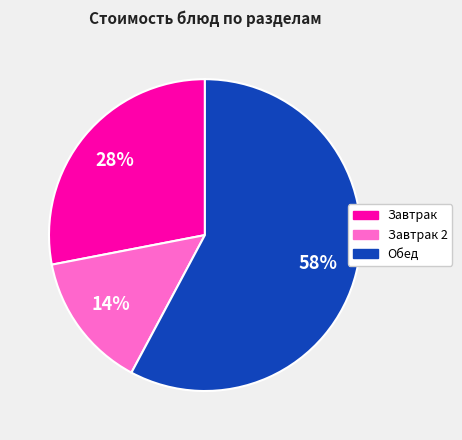

How many slices are in this pie chart?

3